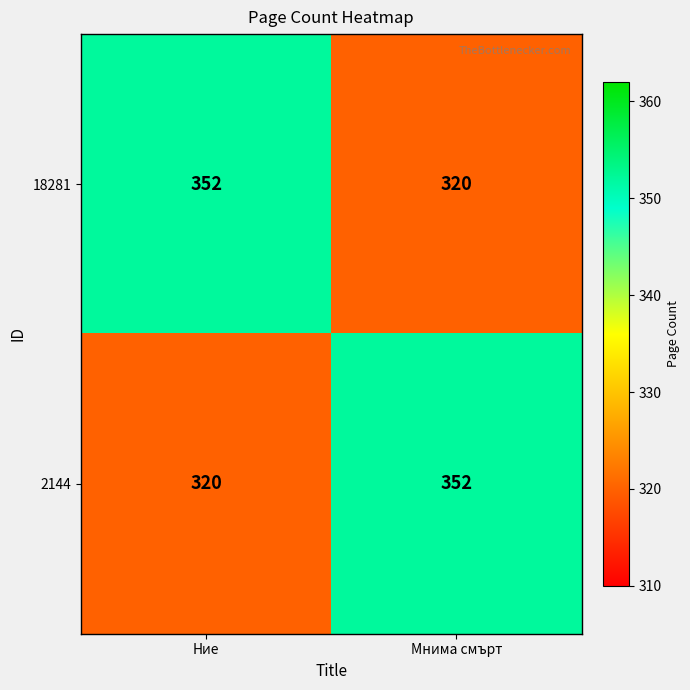

What is the difference between the highest and lowest values at Ние?

32